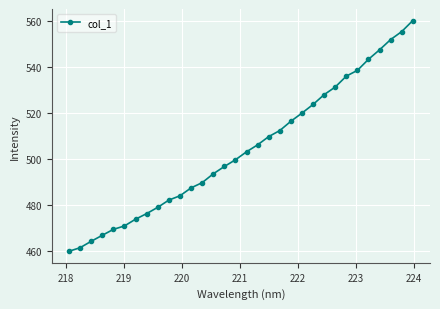

What is the sum of all values?

16137.7